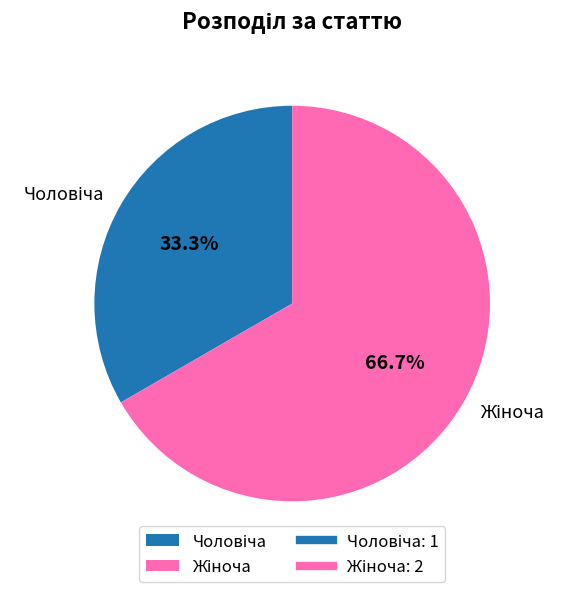

Is there a majority slice in this chart?

Yes